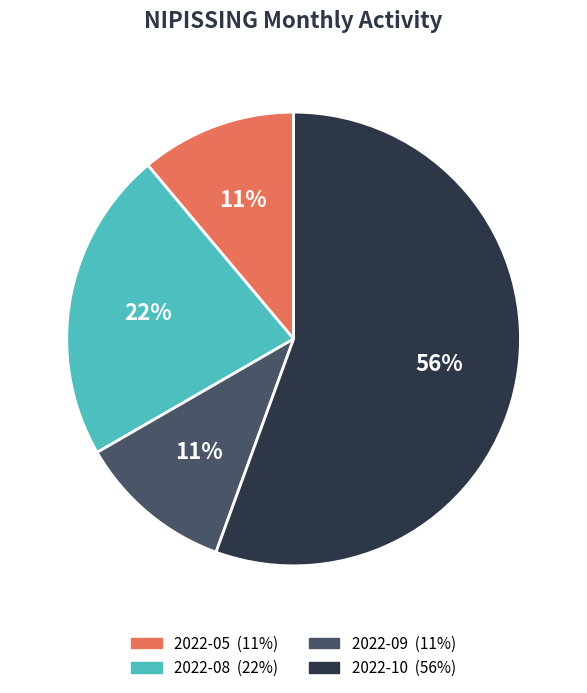

Which slice is the largest?

2022-10